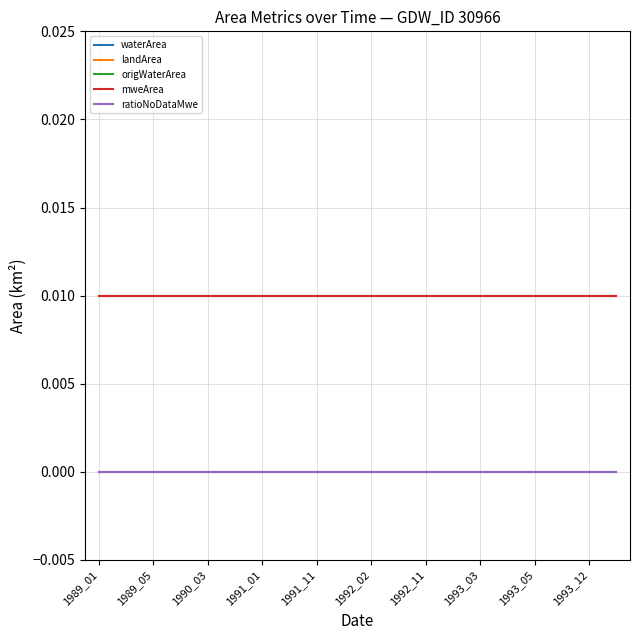

Does the chart display data point markers on the line(s)?

No